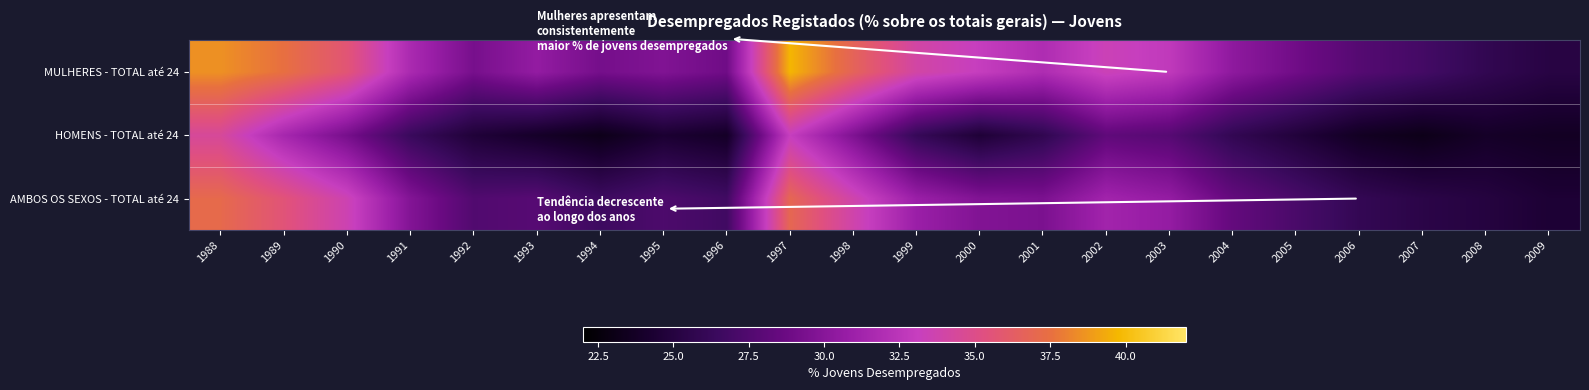

Reading left to right, list all the values displayed in this chart.

AMBOS OS SEXOS - TOTAL até 24: 1988=37.1	1989=35.6	1990=33.6	1991=29.8	1992=27.5	1993=27.8	1994=26.6	1995=27.3	1996=26.8	1997=36.9	1998=33.8	1999=30.9	2000=29.7	2001=29.5	2002=31.2	2003=30.6	2004=28.4	2005=27.2	2006=26.0	2007=25.4	2008=25.0	2009=24.5
HOMENS - TOTAL até 24: 1988=34.4	1989=31.5	1990=29.3	1991=26.4	1992=24.7	1993=23.9	1994=23.2	1995=24.3	1996=23.8	1997=33.1	1998=29.6	1999=26.2	2000=24.6	2001=25.8	2002=28.2	2003=27.8	2004=25.9	2005=24.8	2006=23.6	2007=23.1	2008=23.9	2009=23.6
MULHERES - TOTAL até 24: 1988=38.5	1989=37.5	1990=35.7	1991=31.7	1992=29.3	1993=30.6	1994=29.2	1995=29.7	1996=28.9	1997=39.7	1998=36.7	1999=34.0	2000=33.0	2001=31.9	2002=33.4	2003=32.8	2004=30.3	2005=29.0	2006=27.7	2007=26.9	2008=25.9	2009=25.2